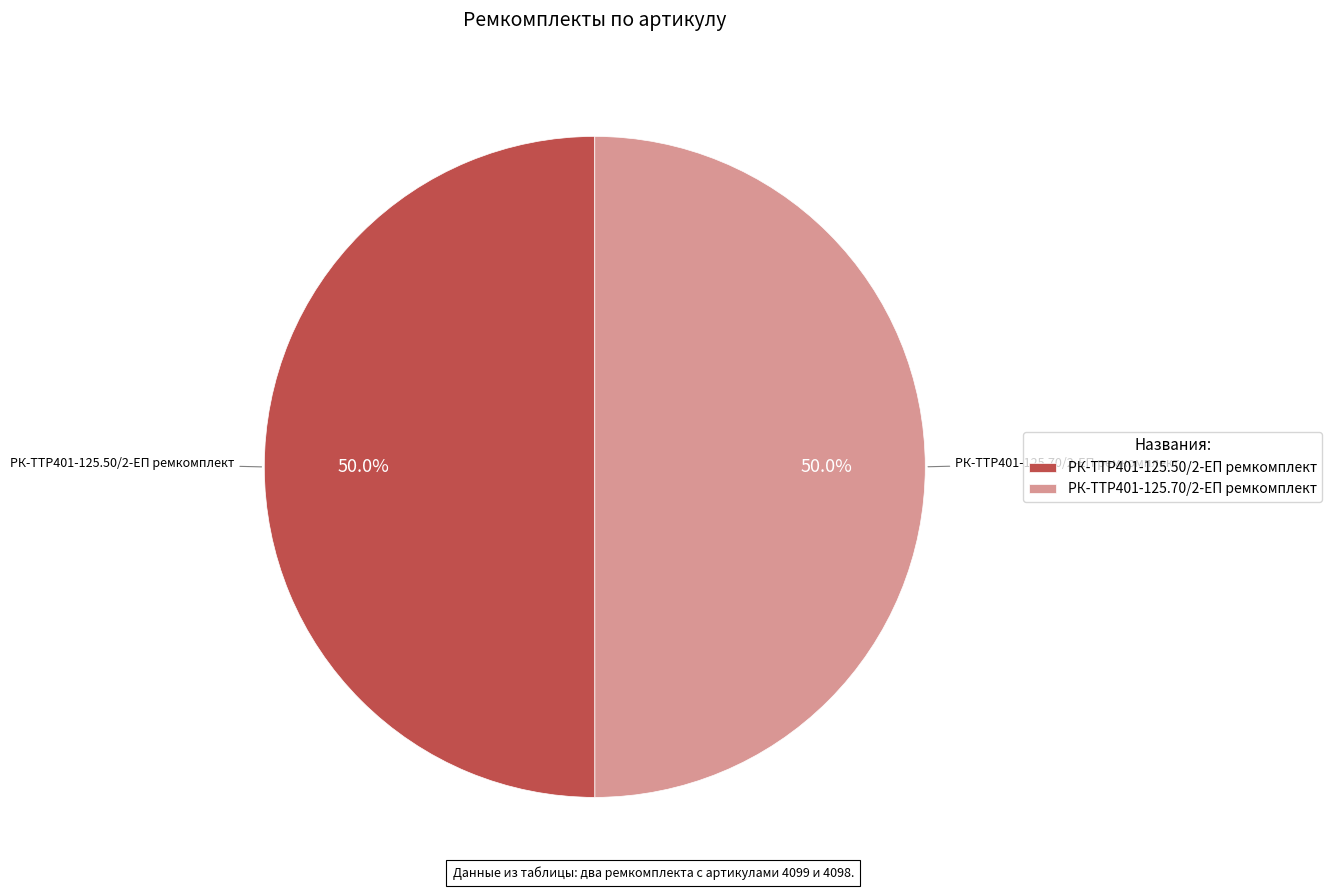

How many segments does this pie chart have?

2